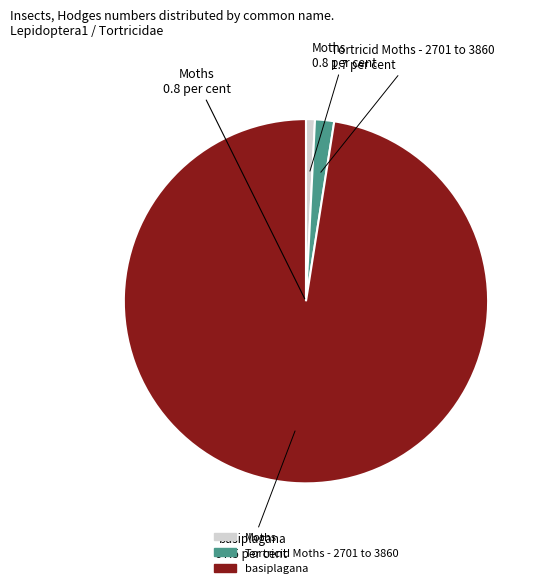

The basiplagana slice represents 98% of the pie. True or false?

True